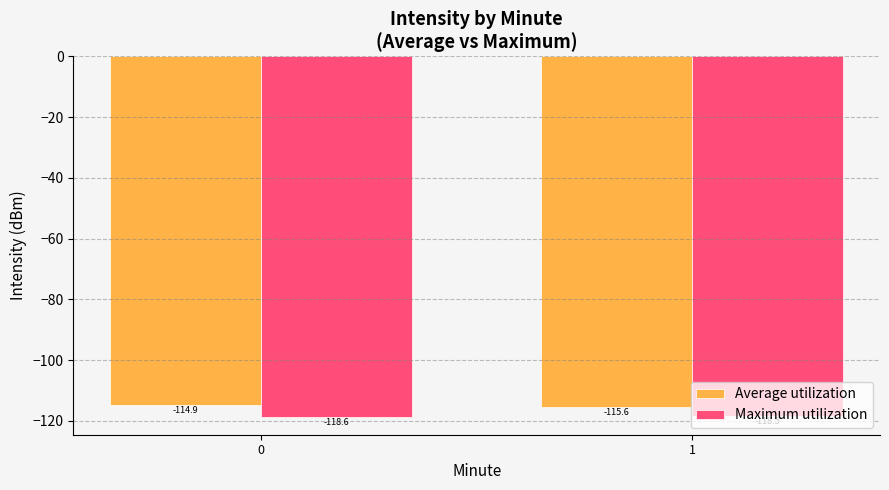

What is the spread (max minus min) of values at 0?

3.7